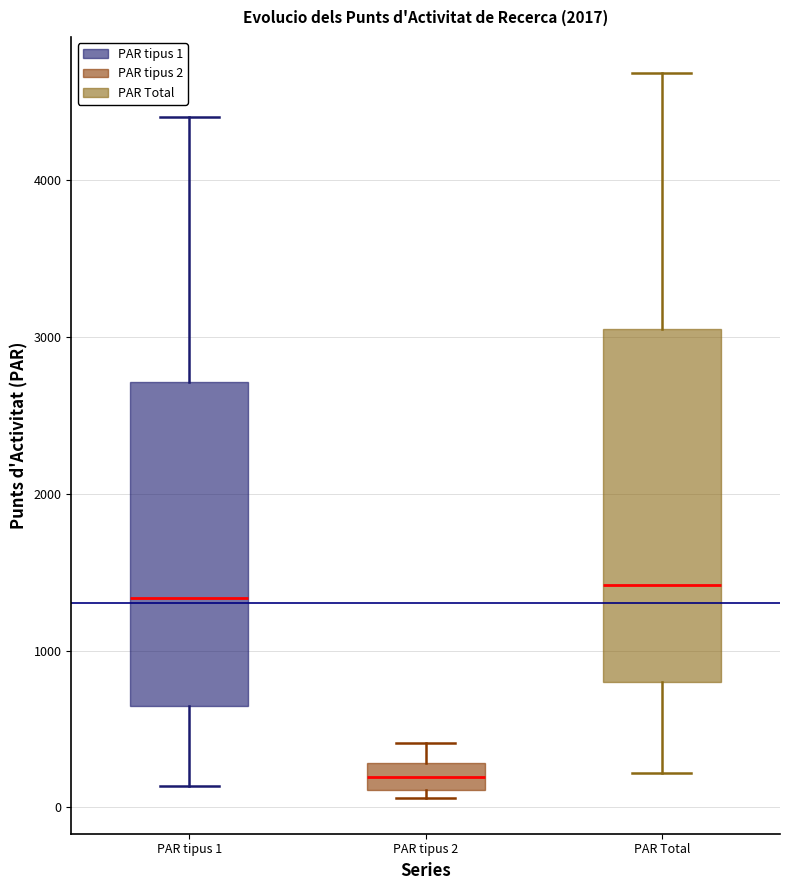

Where does the upper whisker of the box for PAR tipus 1 end on the y-axis? The values are not printed on the chart, so give them approximately, as read against the axis.

4400